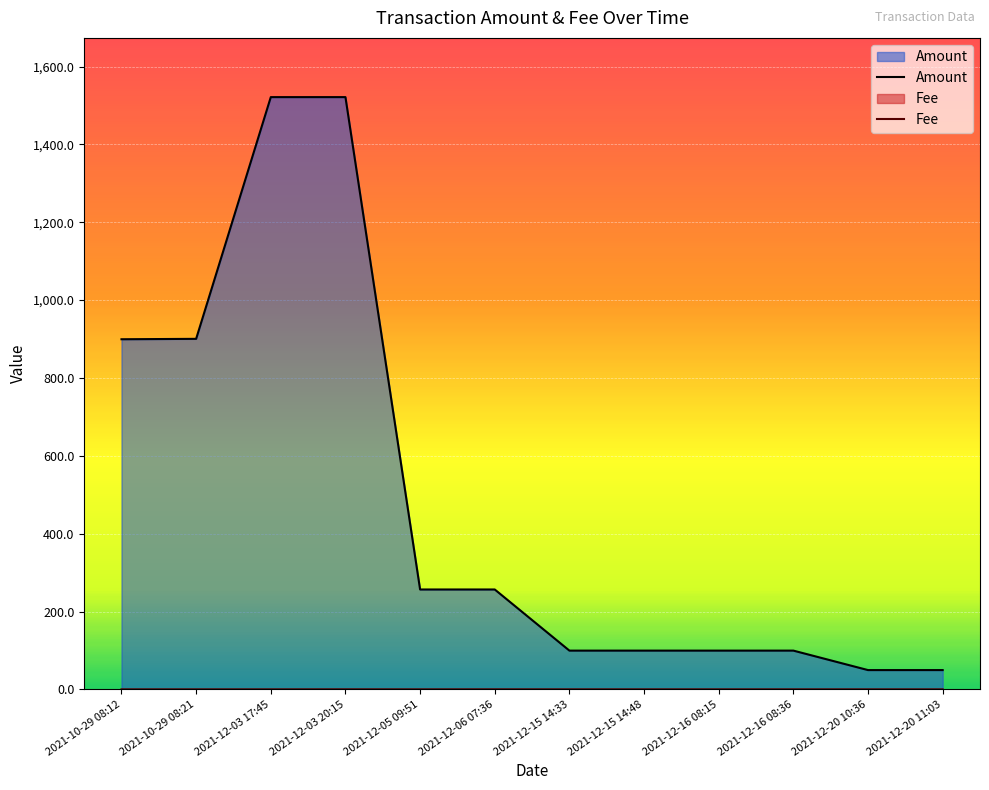

True or false: Amount and Fee intersect in this chart.

False